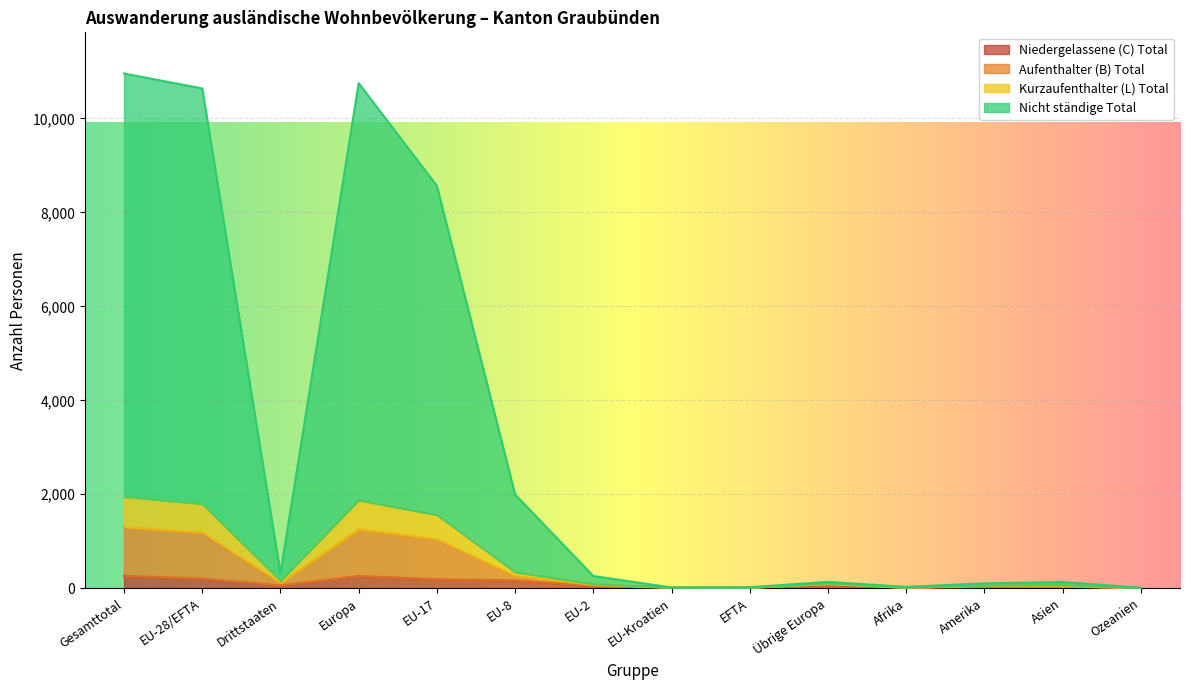

What is the label of the 2nd point from the left?

EU-28/EFTA